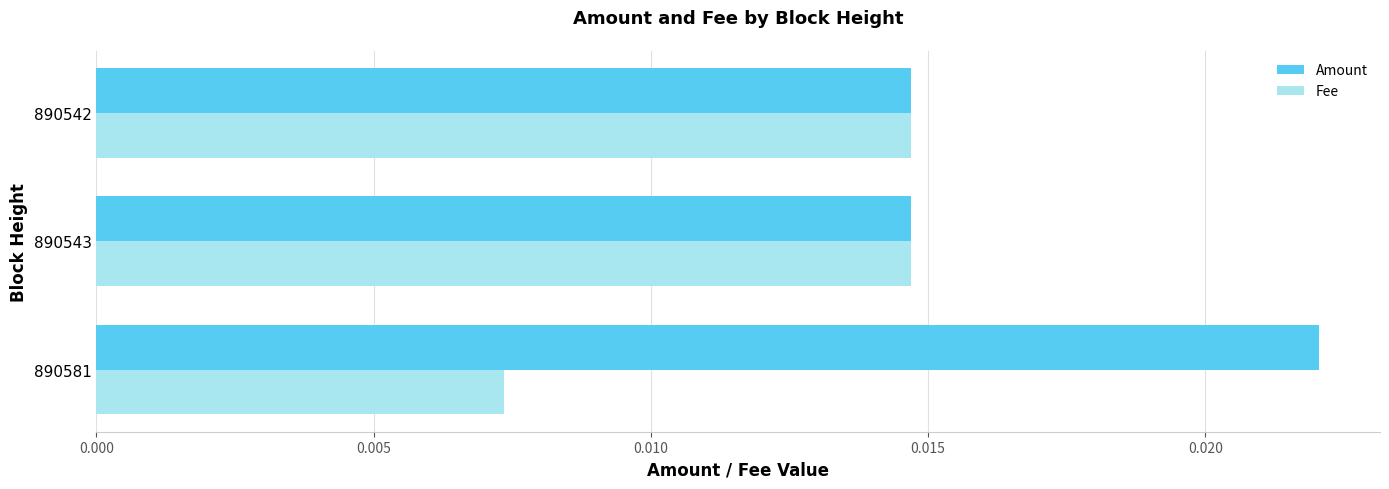

List the series in order of their peak value, highest first.

Amount, Fee